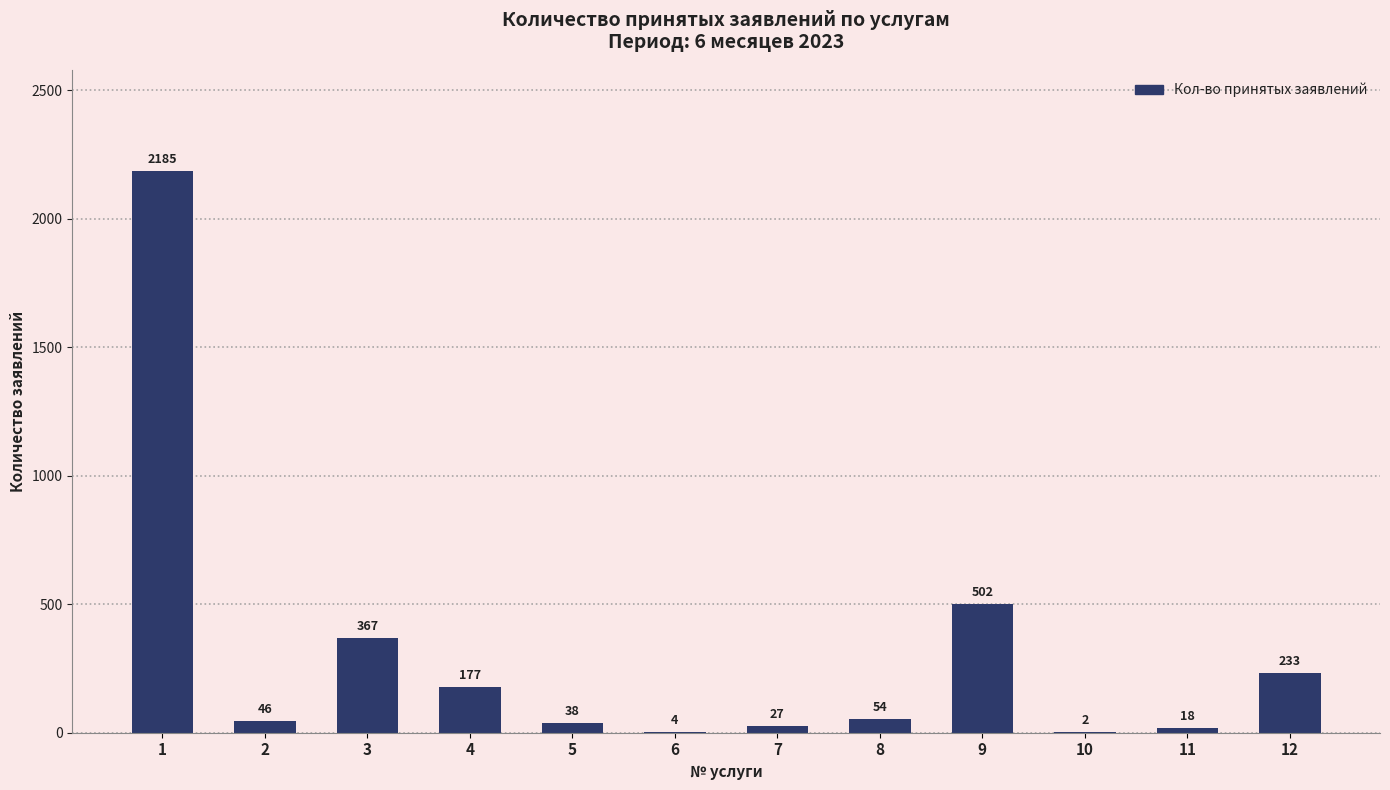

Where does the data first go above 54?

1